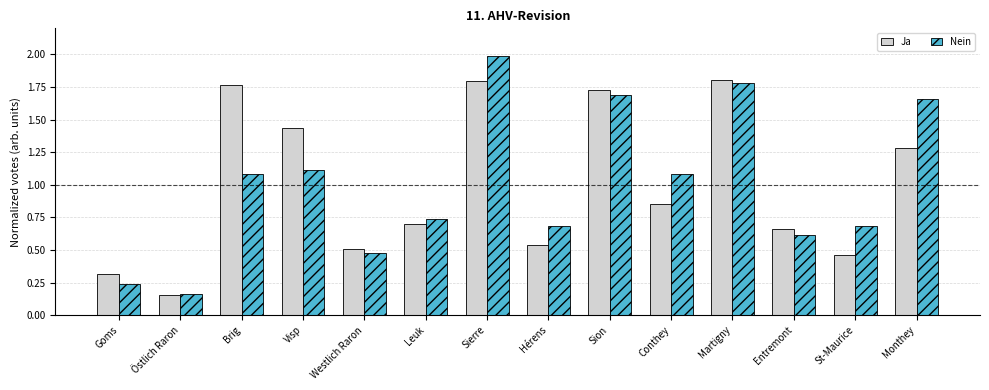

What is the sum of the Nein values at Visp and Martigny?

2.9